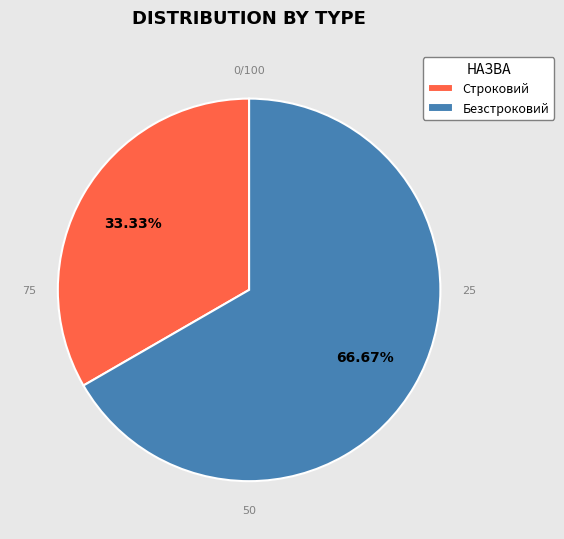

To the nearest percent, what is the difference between the Безстроковий and Строковий slice percentages?

33%